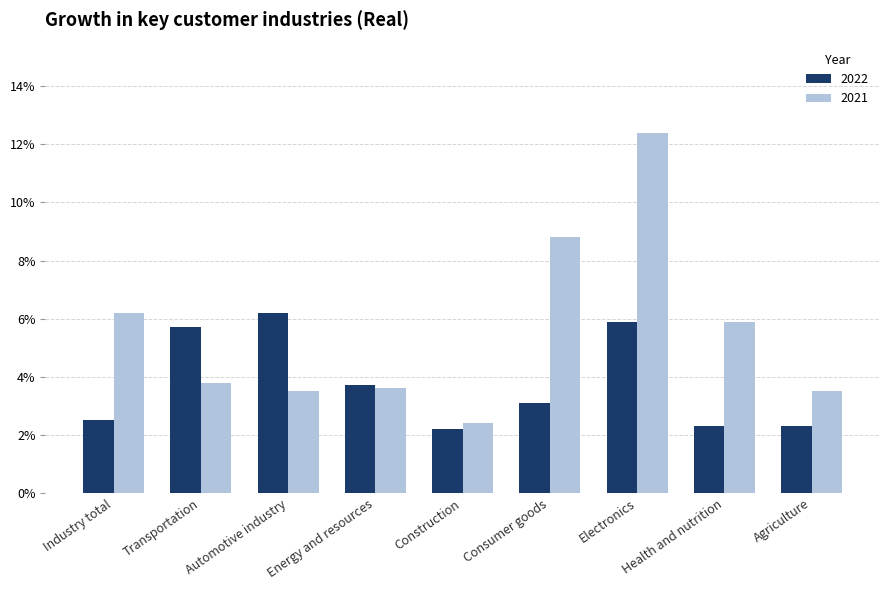

Between Construction and Agriculture, which series saw the biggest shift?

2021